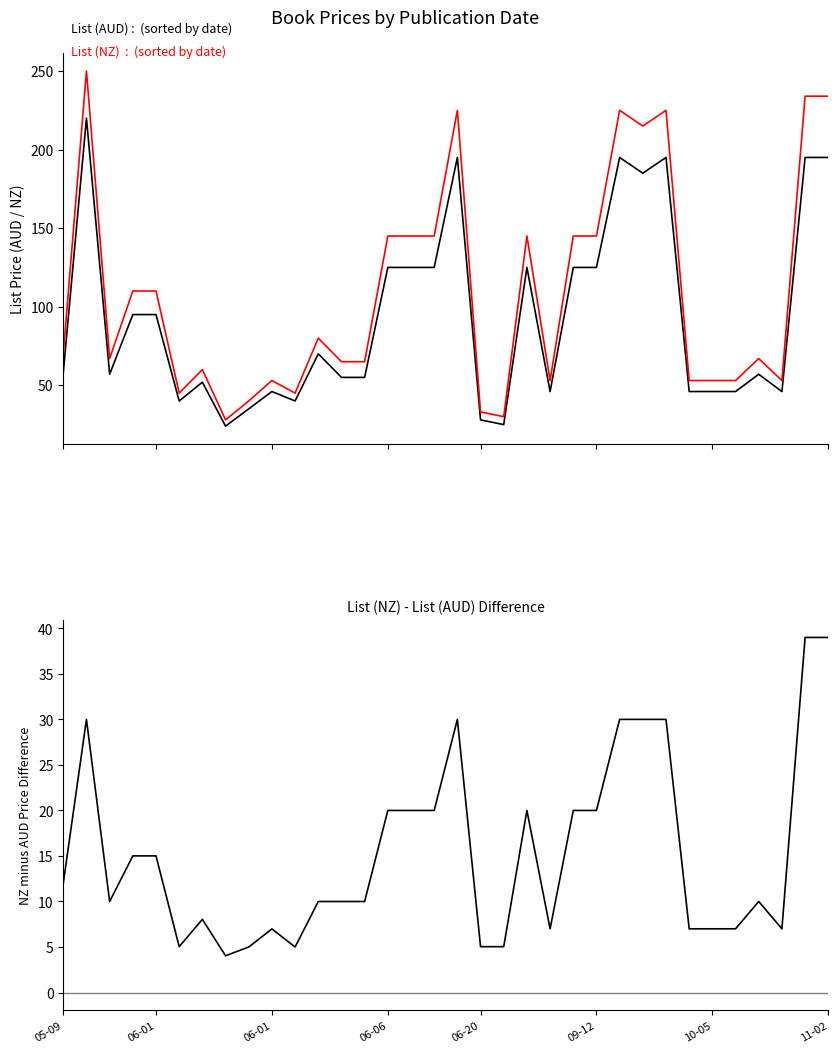

Is the value of NZ minus AUD at 31 greater than the value of List (AUD) at 23?

No